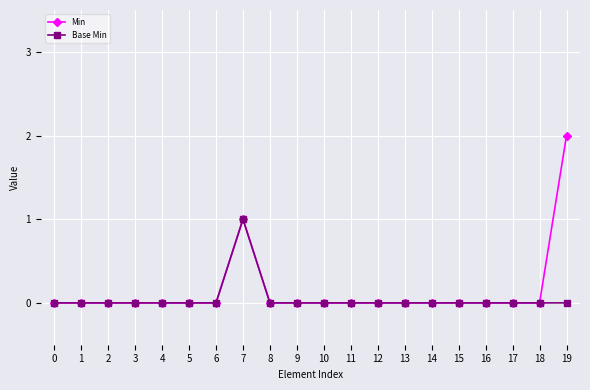

The value of Min at 4 is -1. True or false?

False